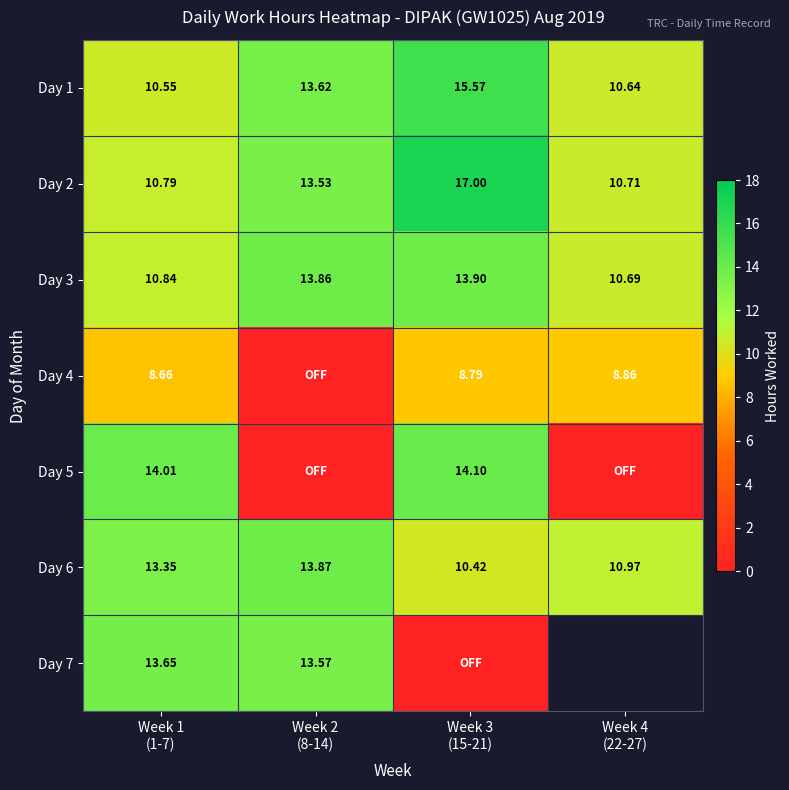

At which label does Day 4 first exceed 8?

Week 1 (1-7)